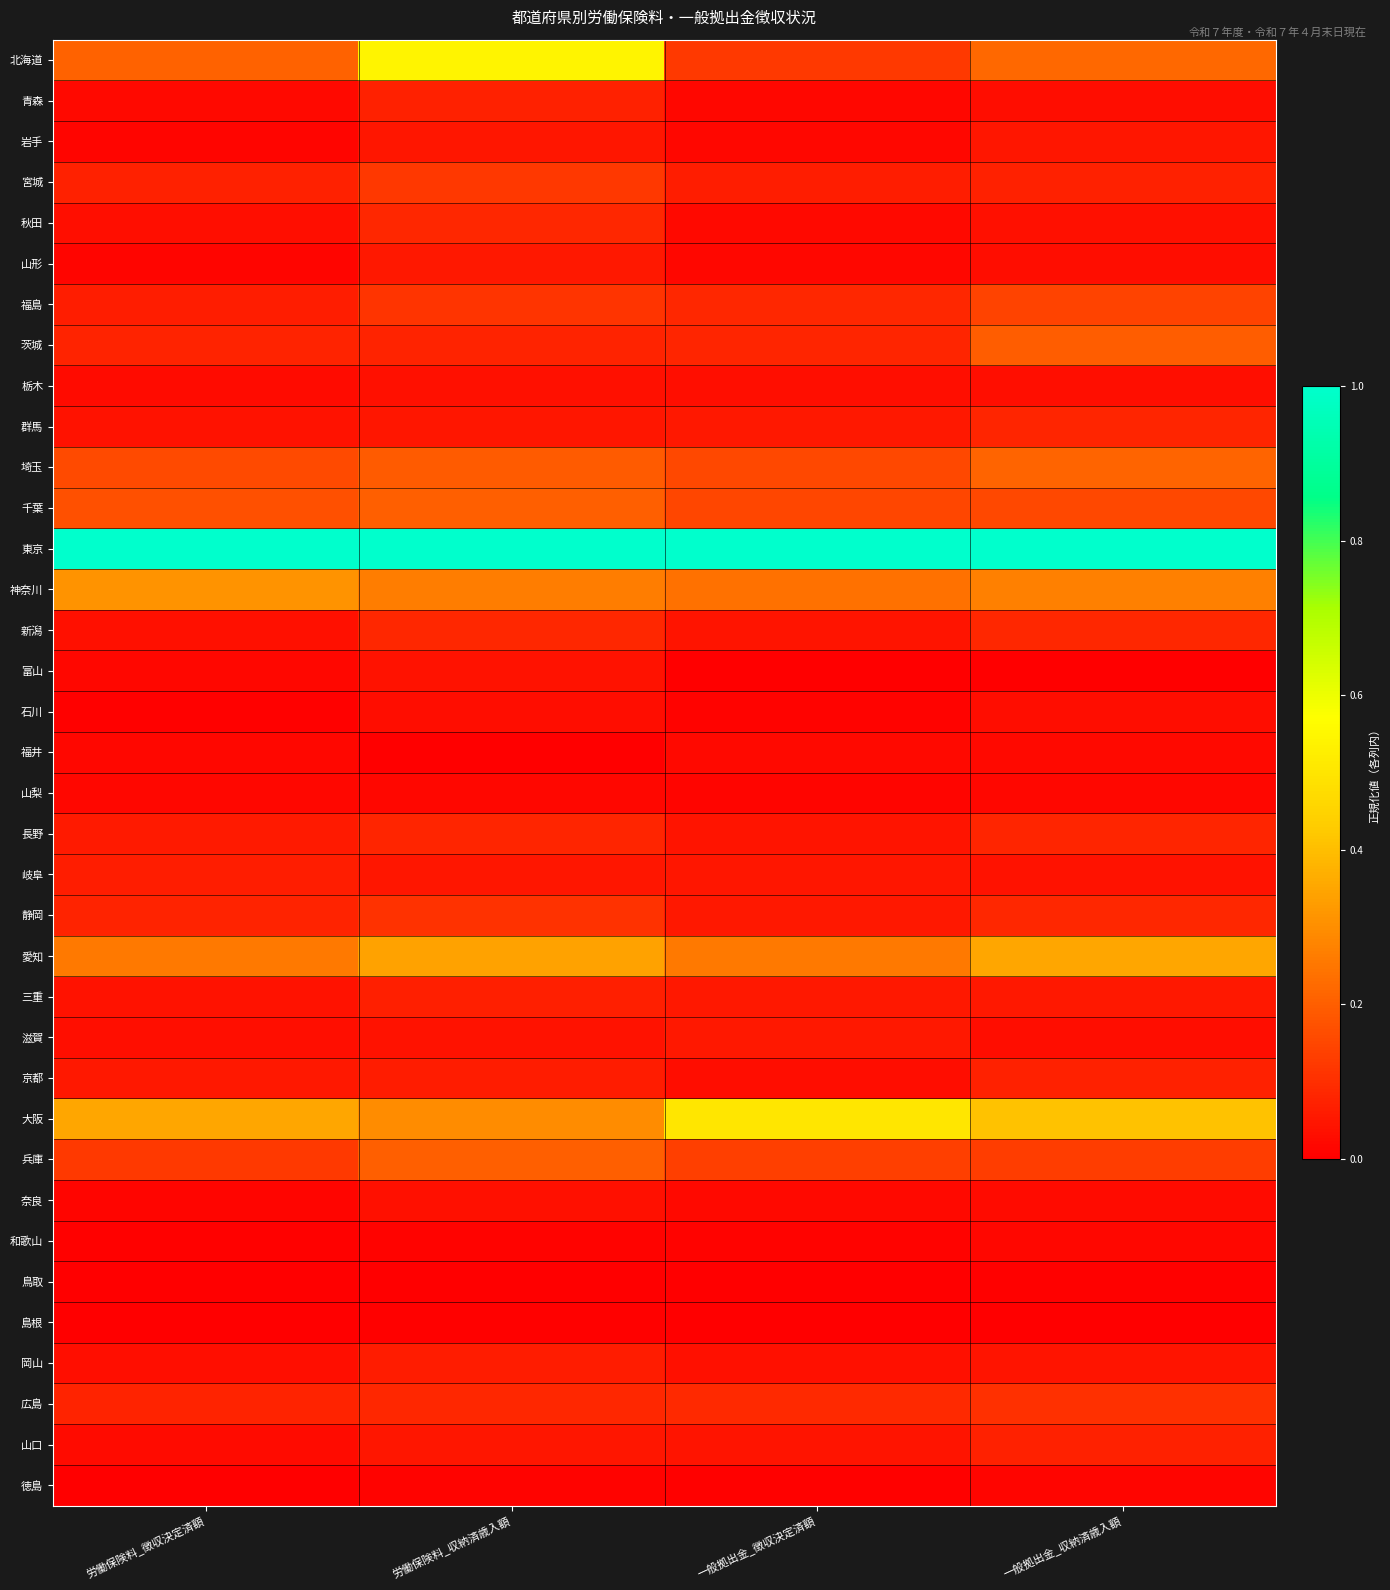

At which category does the chart reach its minimum across all series?

労働保険料_徴収決定済額